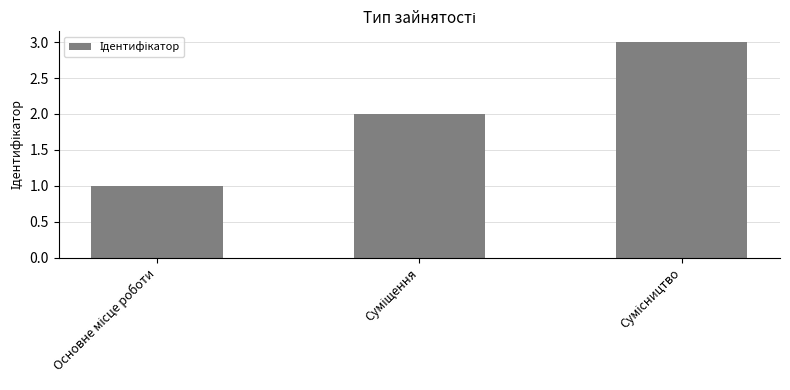

Does the chart contain any negative values?

No